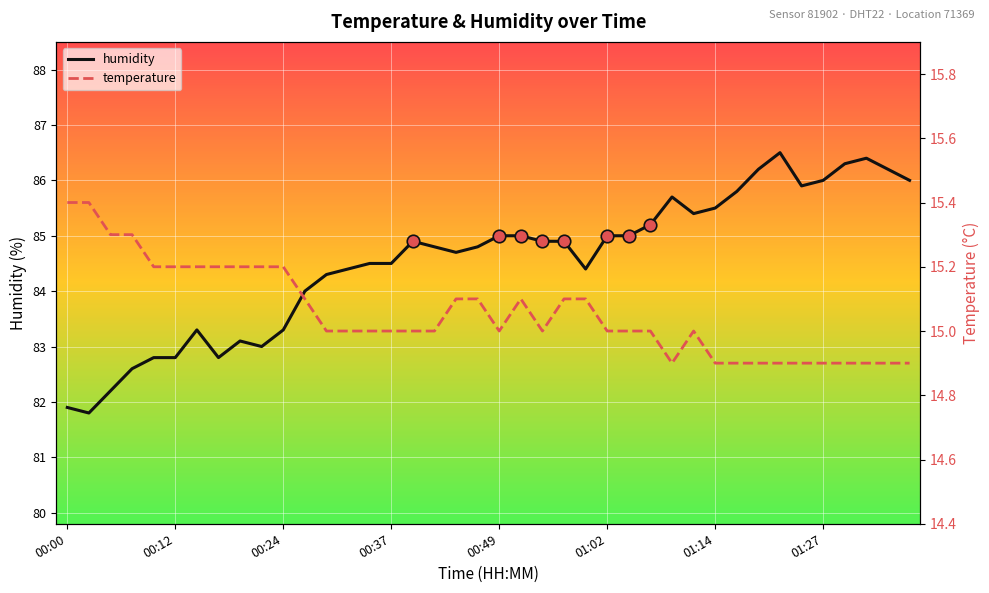

The humidity series shows 81.9 at 00:00. True or false?

True